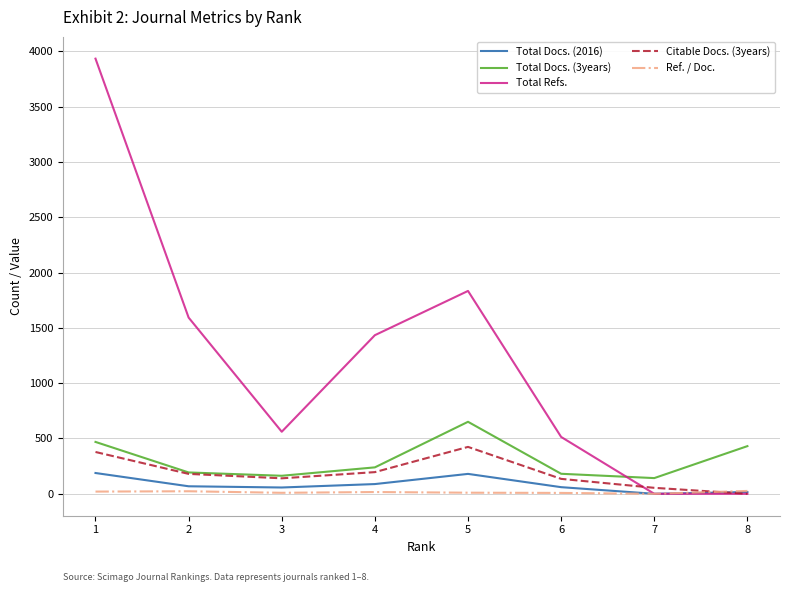

Which series has the widest spread of values?

Total Refs.